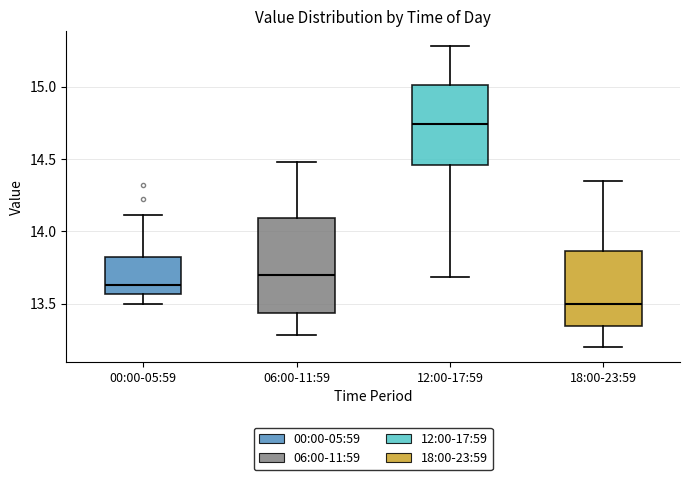

Which box has the highest median line?

12:00-17:59